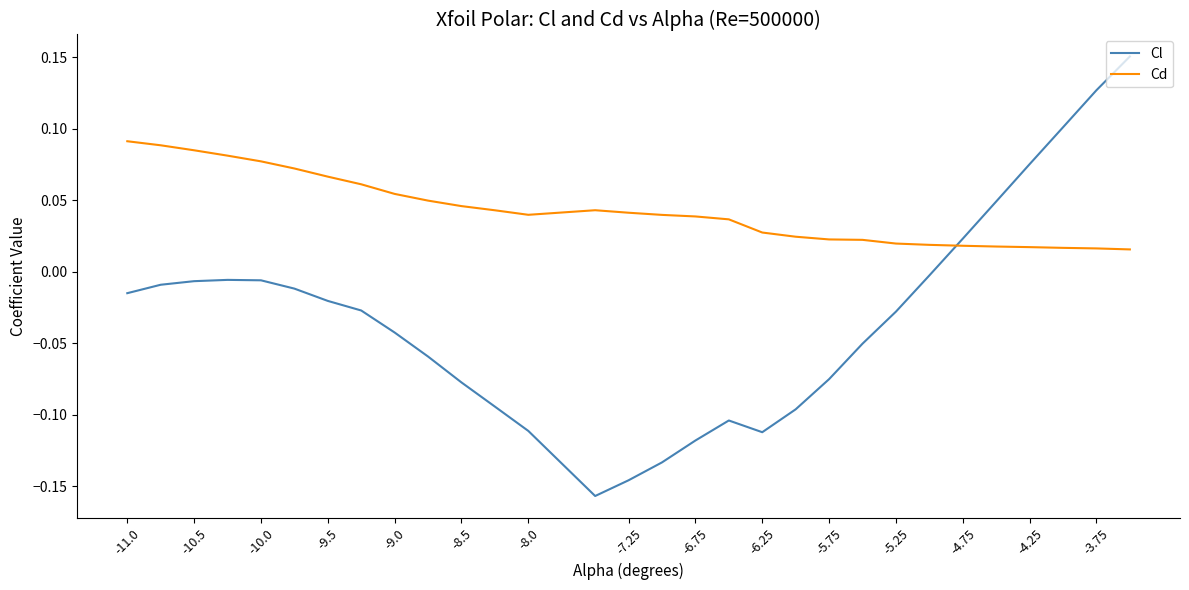

Which series has the largest total across all categories?

Cd